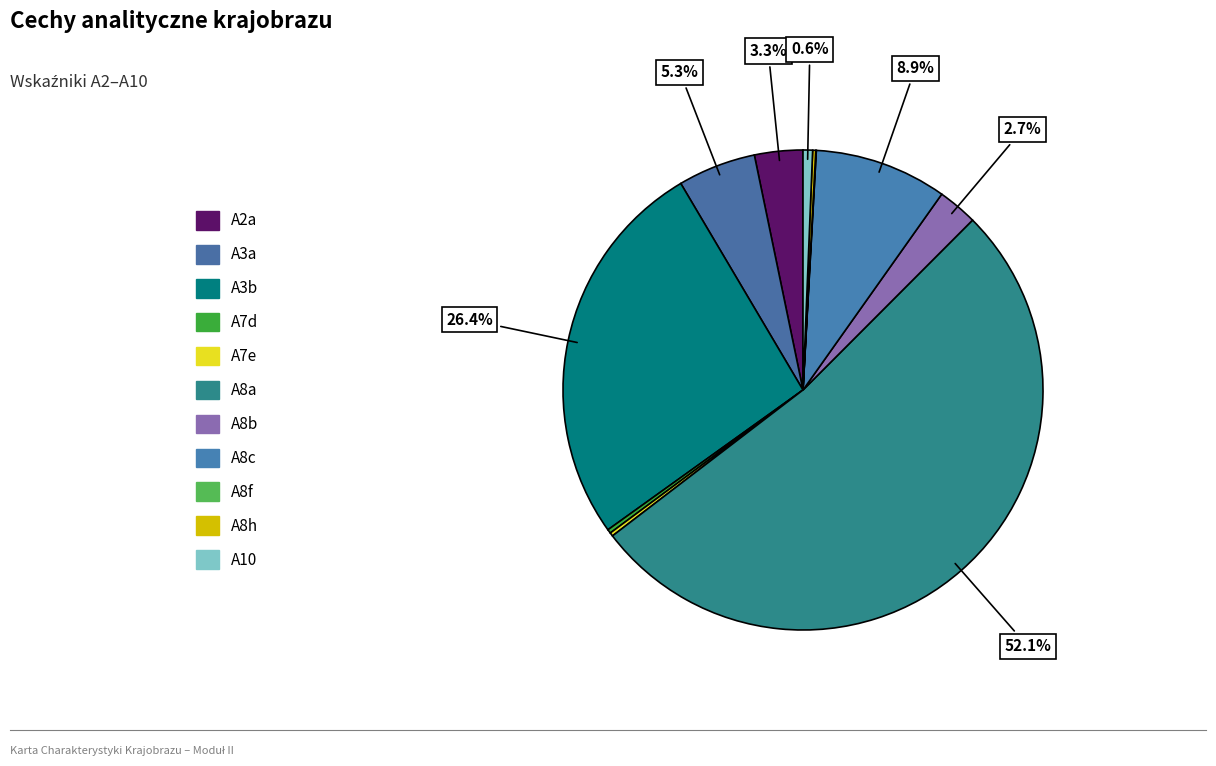

Which slice represents more than half of the pie?

A8a